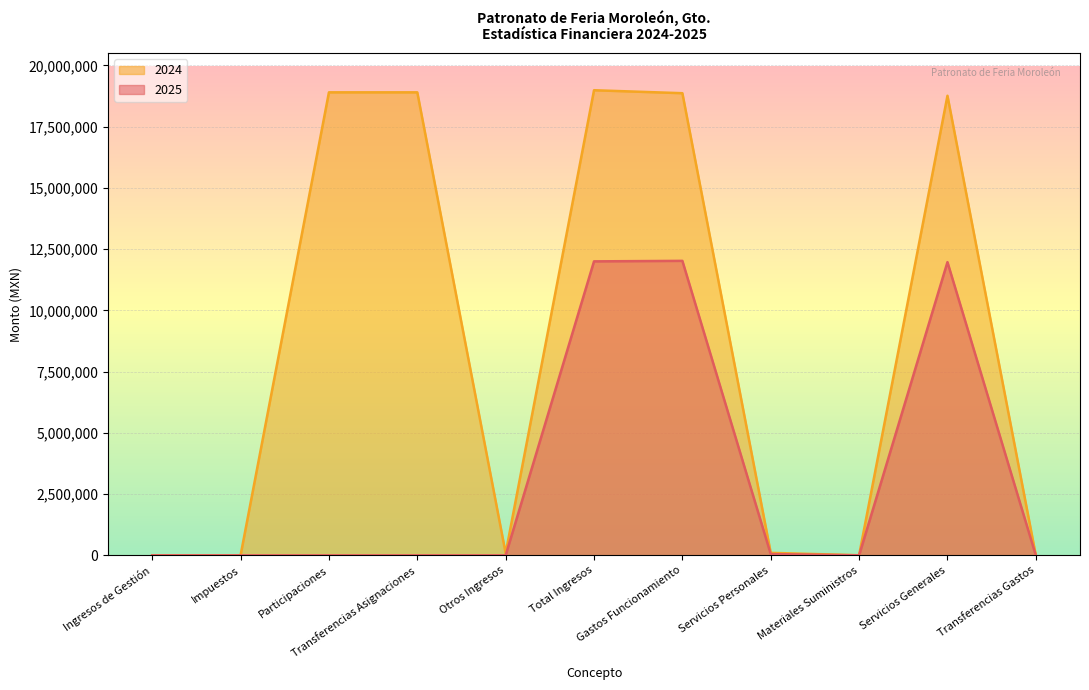

Is the value of 2025 at Materiales Suministros greater than the value of 2024 at Transferencias Gastos?

Yes